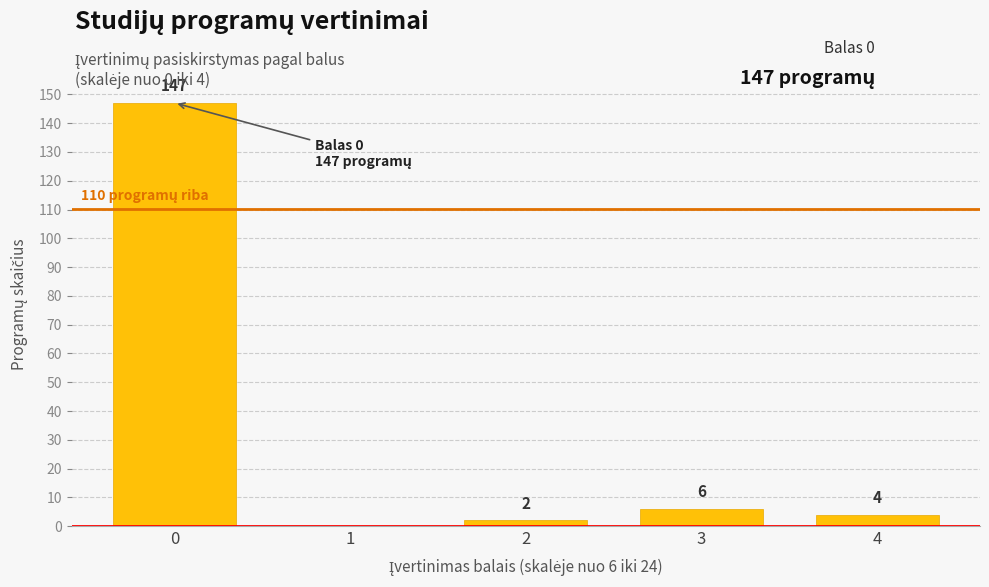

Reading left to right, what are all the values shown in this chart?

0=147	1=0	2=2	3=6	4=4